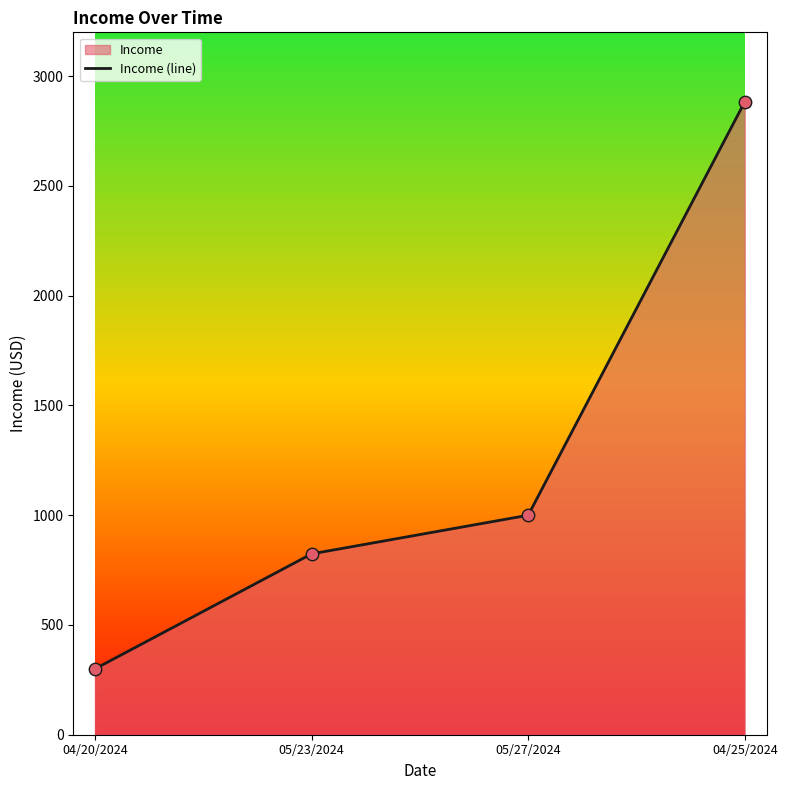

Between 05/23/2024 and 04/25/2024, which is larger?

04/25/2024